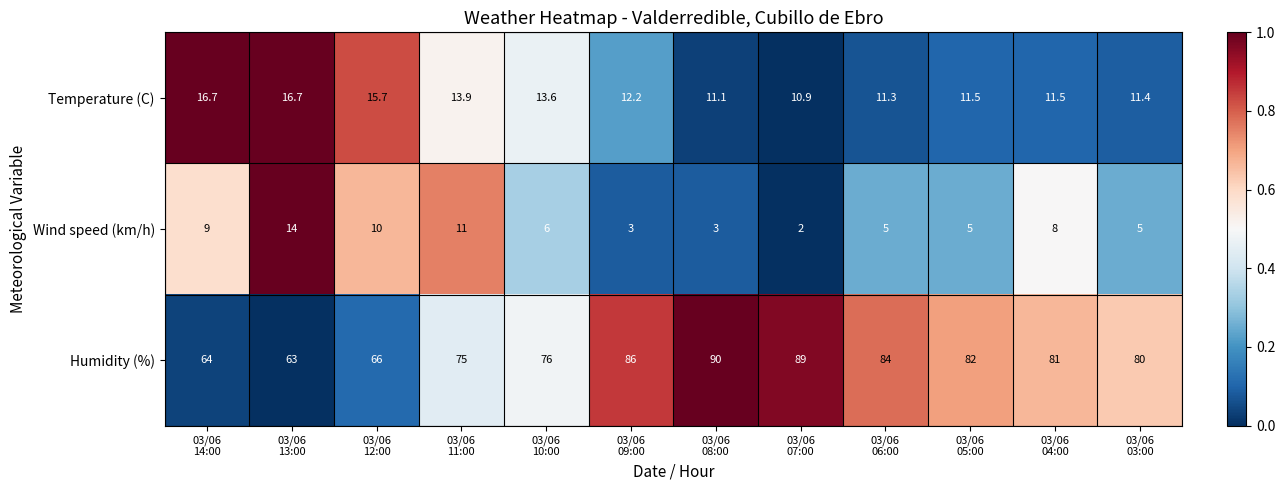

What is the spread (max minus min) of values at 03/06
08:00?

87.0